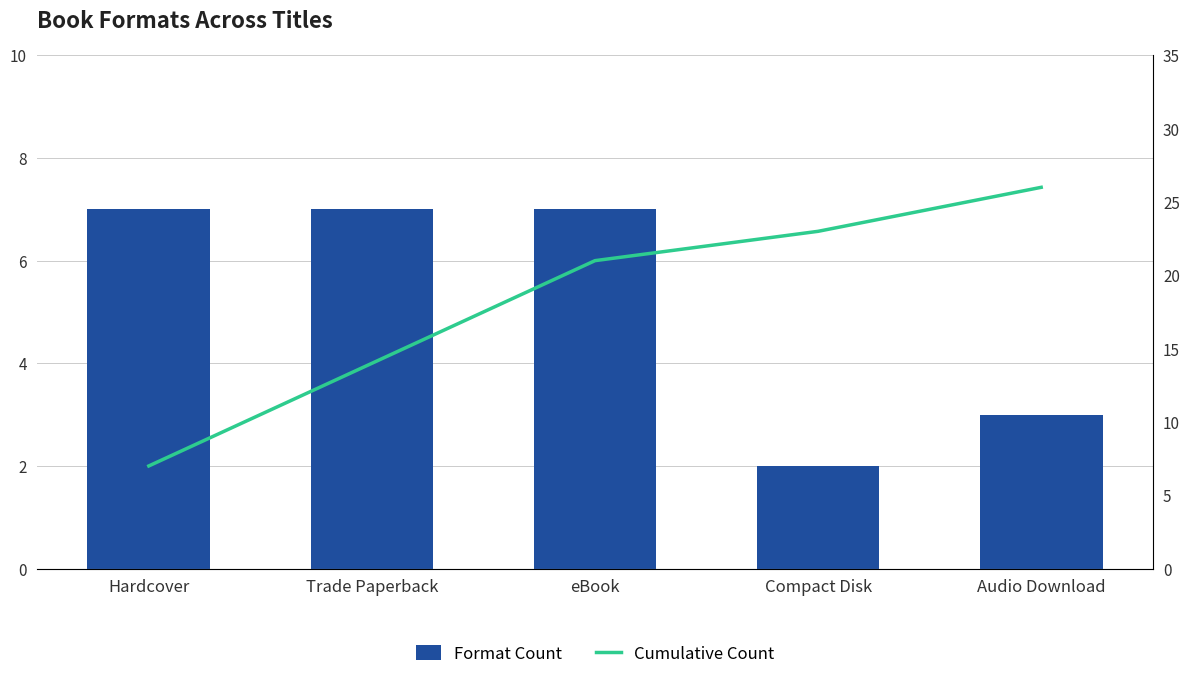

At eBook, list the series in order from largest to smallest.

Cumulative Count, Format Count